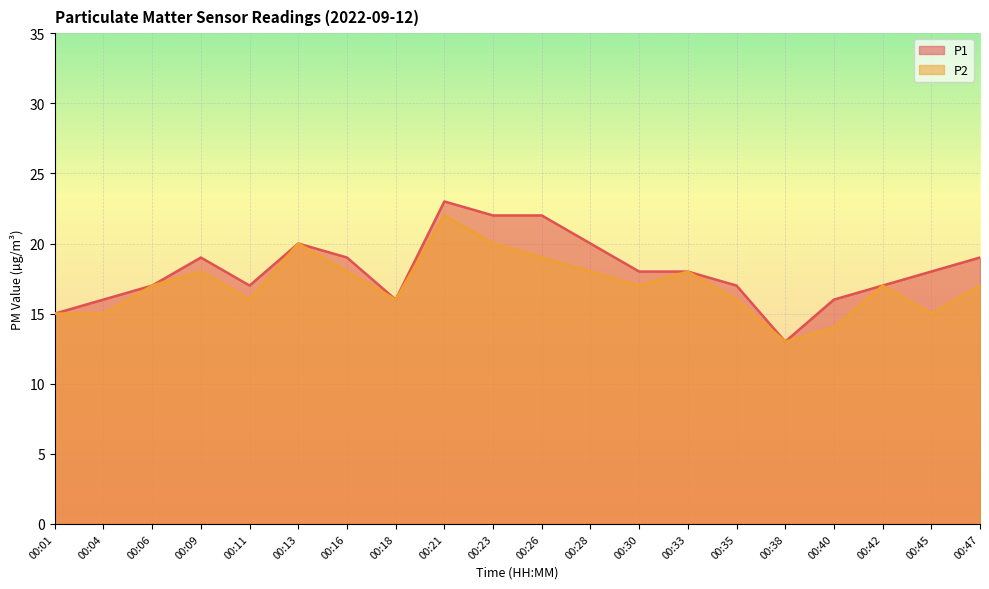

The value of P1 at 00:30 is 10. True or false?

False